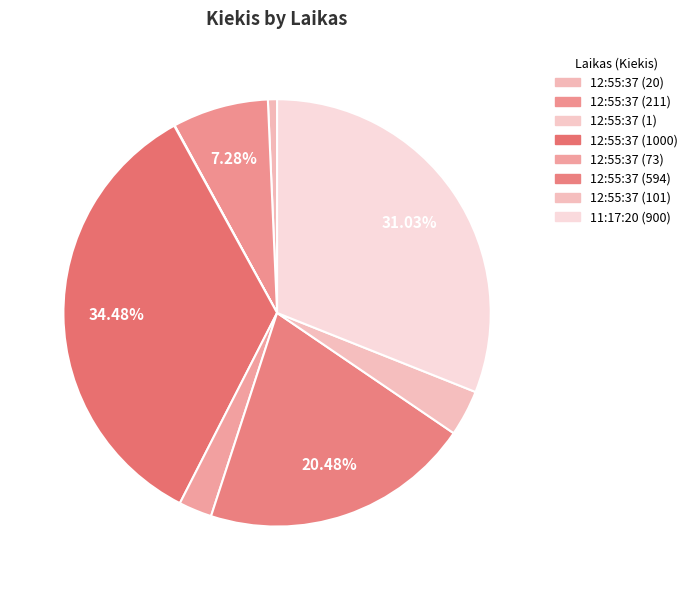

To the nearest percent, what is the difference between the 12:55:37 (73) and 11:17:20 (900) slice percentages?

29%